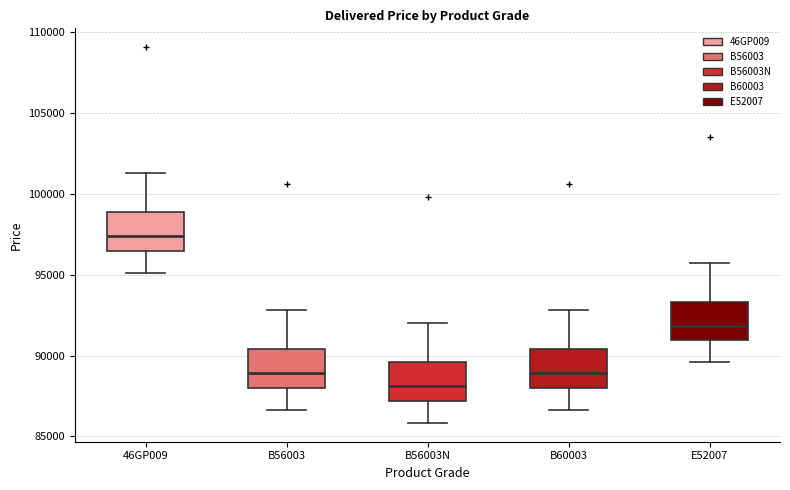

Which box has the lowest median line?

B56003N